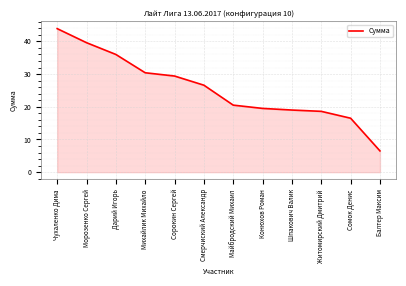

Count the number of values greater than 26.

6